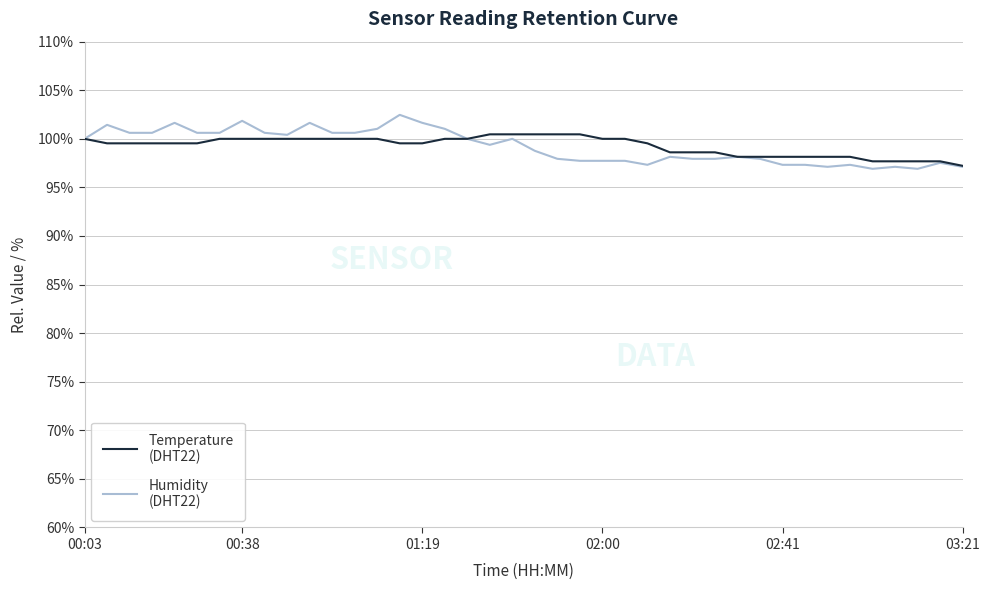

What is the smallest value displayed?

96.9